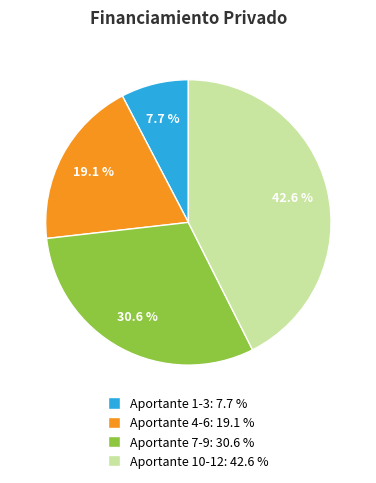

Is there a majority slice in this chart?

No